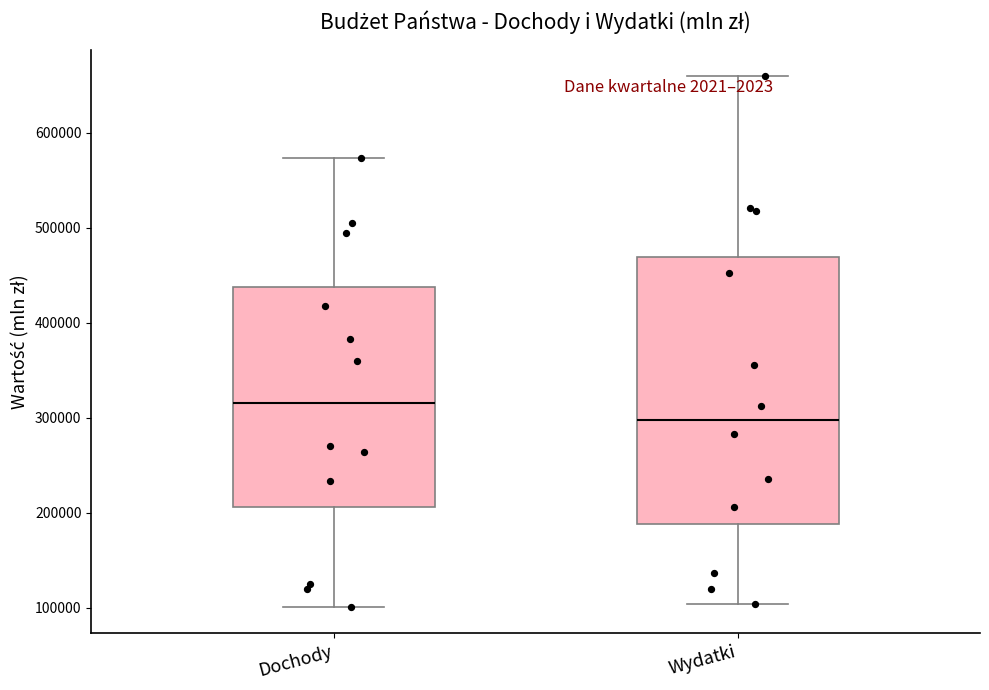

Reading left to right, transcribe this box plot: for each box, give where its median line is, the range the box spans, and where its two whiskers end, as read against the y-axis. The values are not printed on the chart, so give them approximately, as read against the axis.

Dochody: median 320000, box 210000 to 440000, whiskers 100000 to 570000
Wydatki: median 300000, box 190000 to 470000, whiskers 100000 to 660000